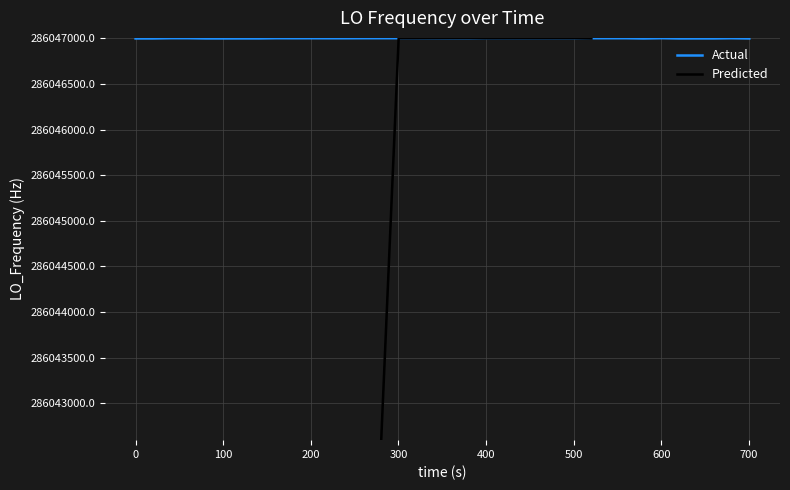

Is it true that the value at 24 is 286047000.9?

True